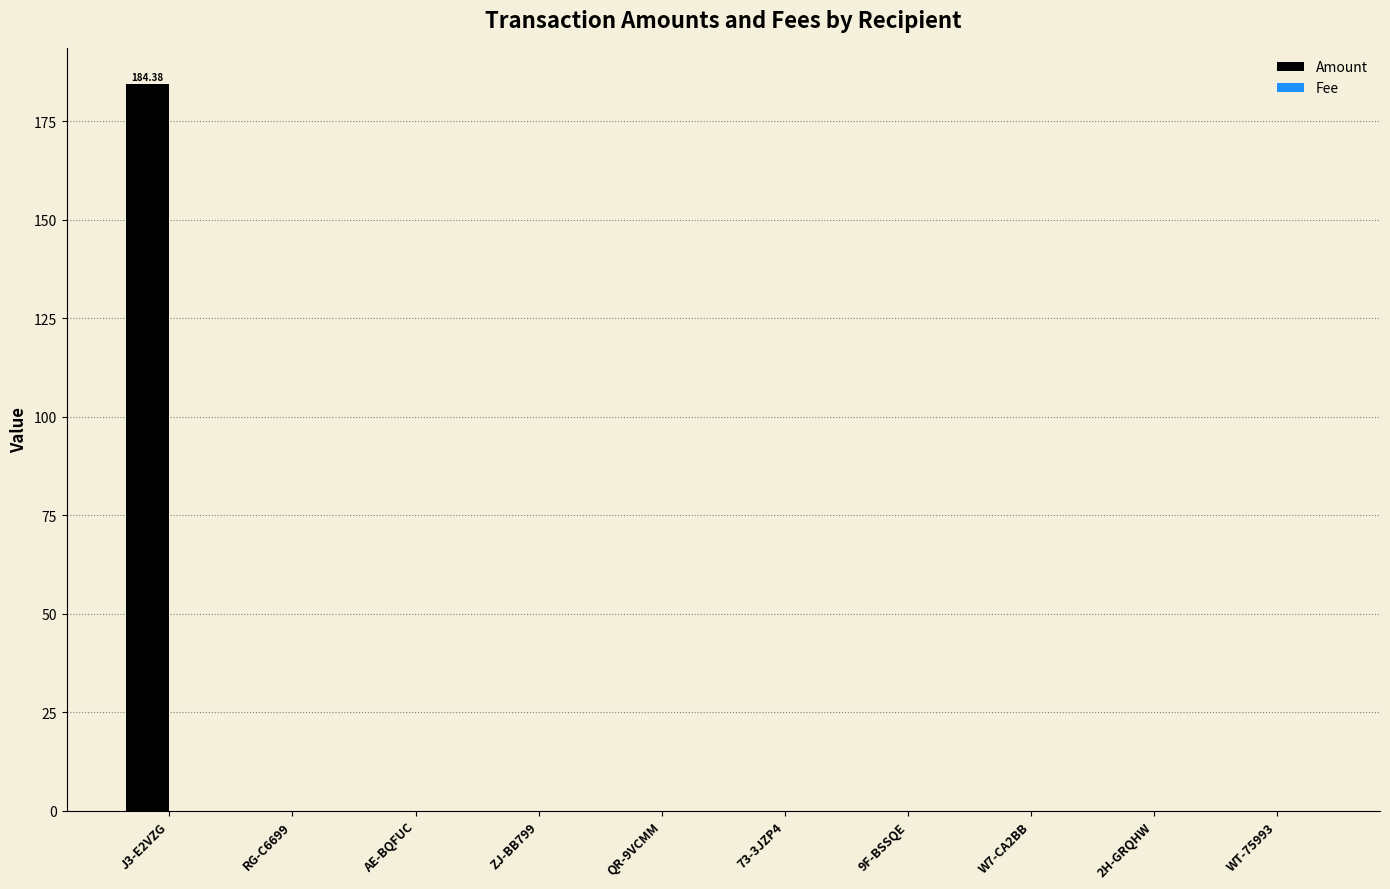

Which series has the largest total across all categories?

Amount